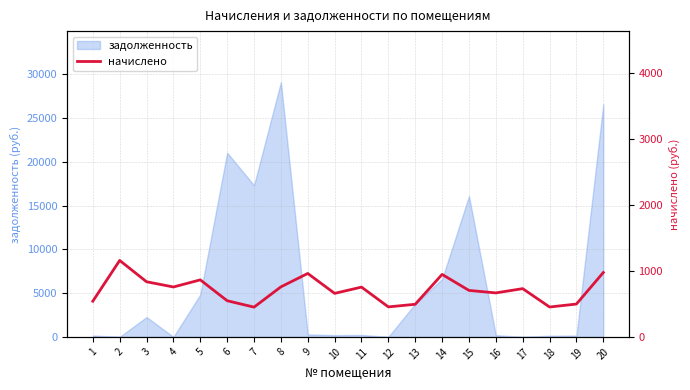

List the labels in order of value, smallest first.

7, 18, 12, 13, 19, 1, 6, 10, 16, 15, 17, 11, 4, 8, 3, 5, 14, 9, 20, 2